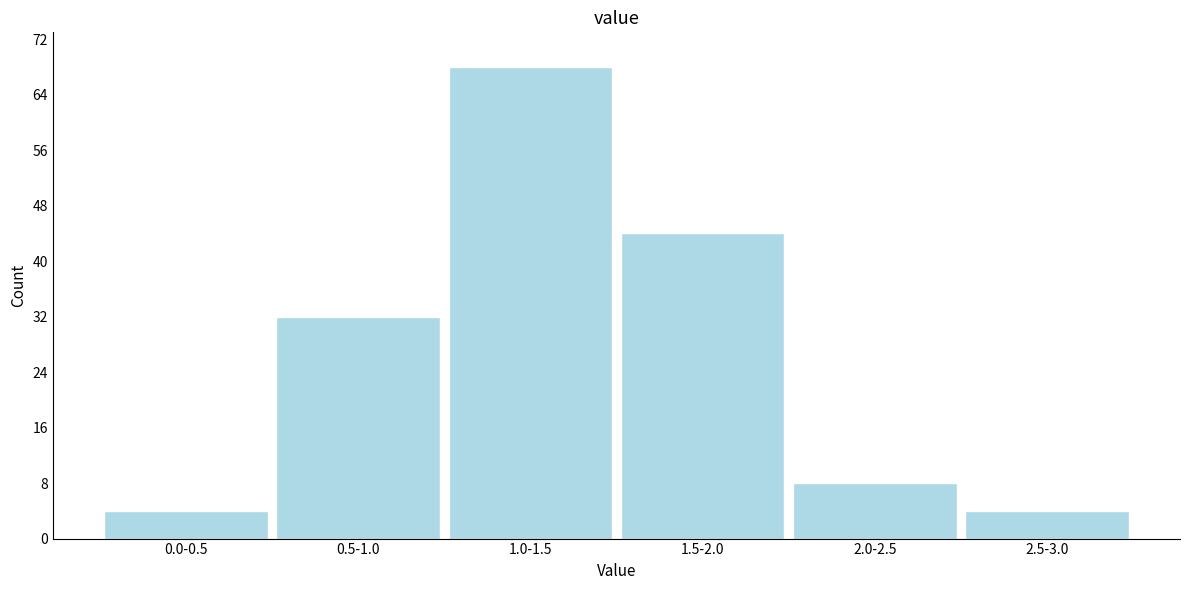

Reading right to left, what are all the values shown in this chart?

4	8	44	68	32	4